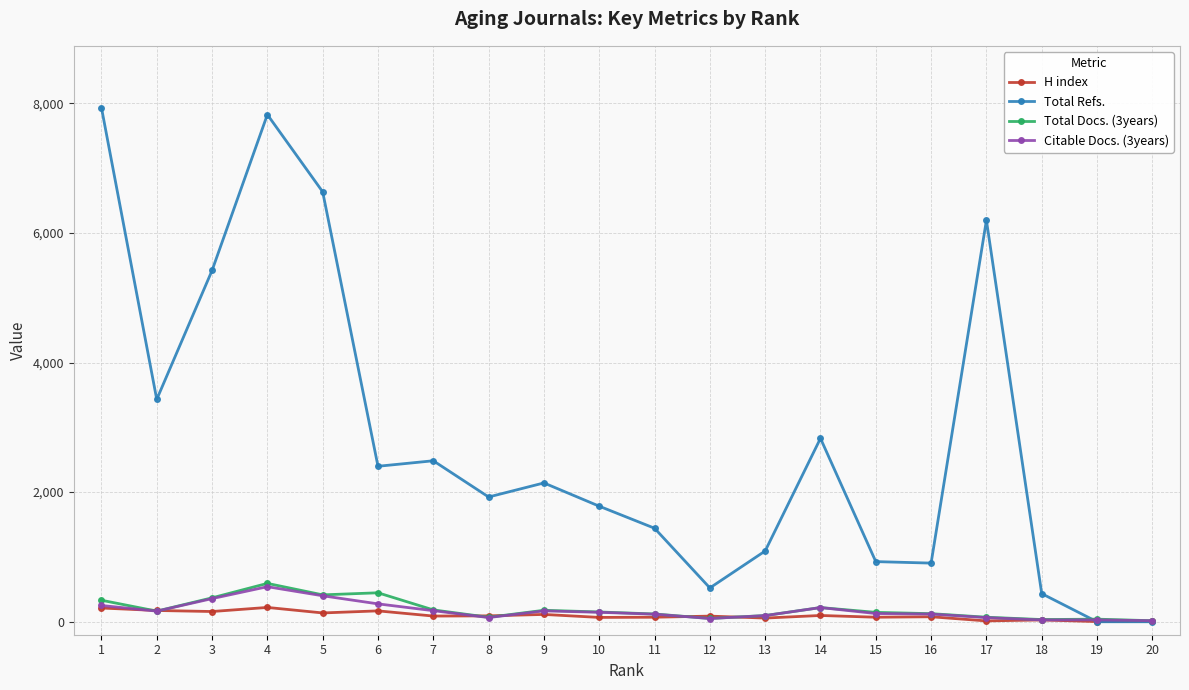

Which series has the widest spread of values?

Total Refs.